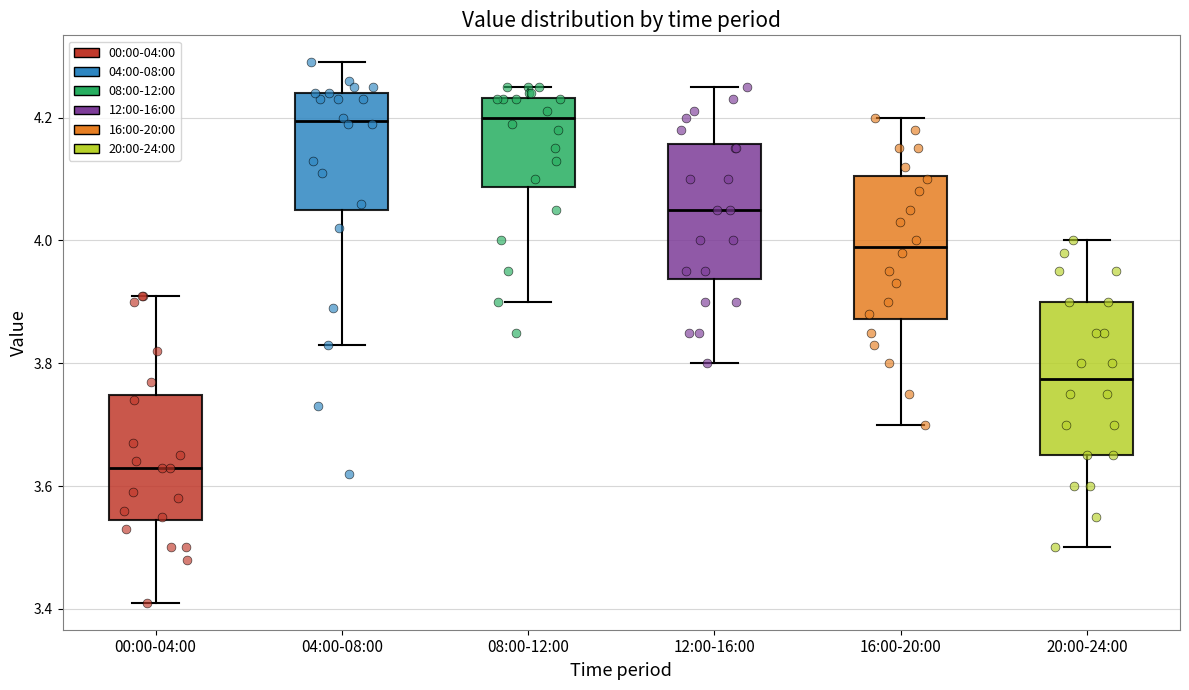

Where does the lower whisker of the box for 12:00-16:00 end on the y-axis? The values are not printed on the chart, so give them approximately, as read against the axis.

3.80